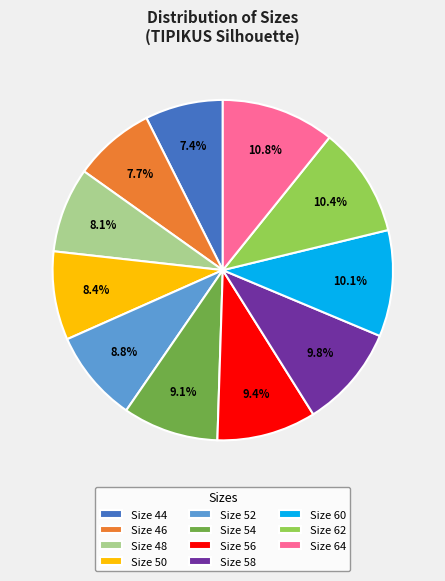

Is Size 44 the majority of the pie?

No